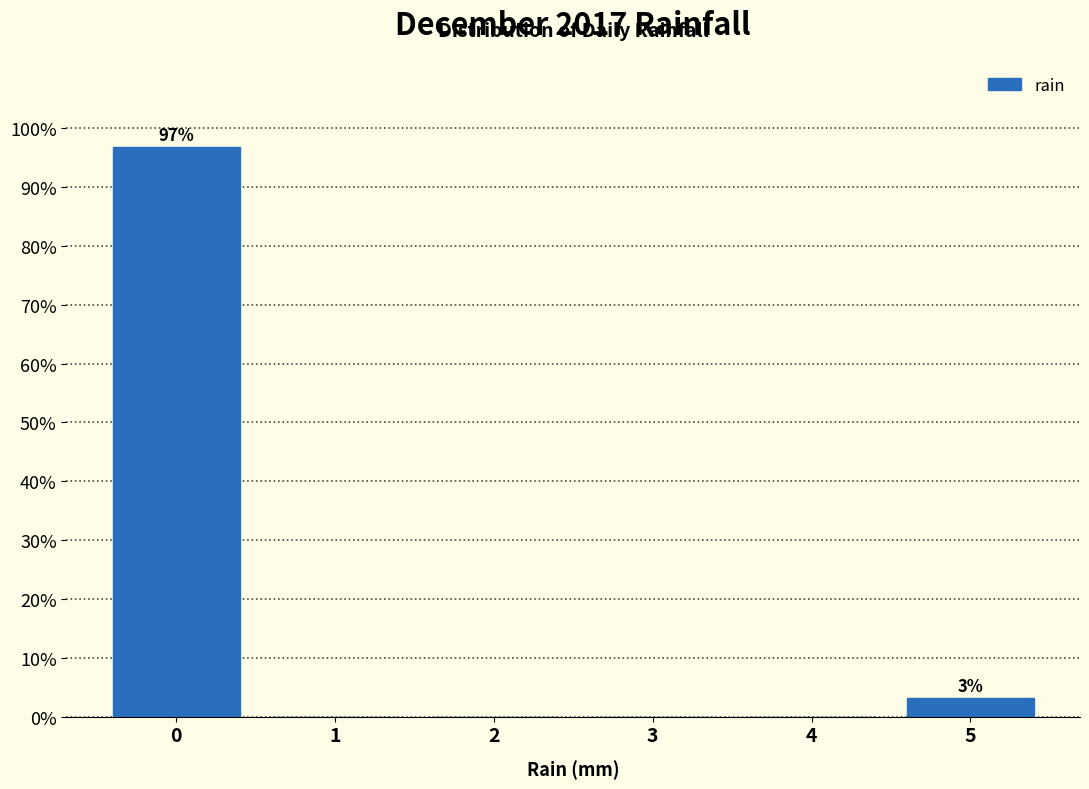

Over which range of the x-axis is the bar tallest?

-0.5 to 0.5